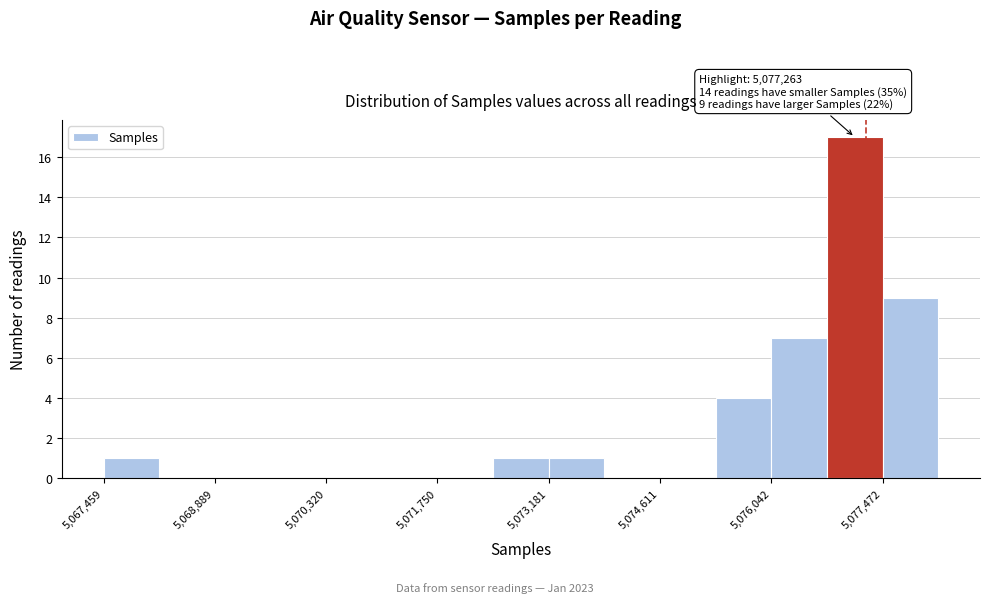

Read against the x-axis, roughly where is the centre of the tallest bar?

5077200